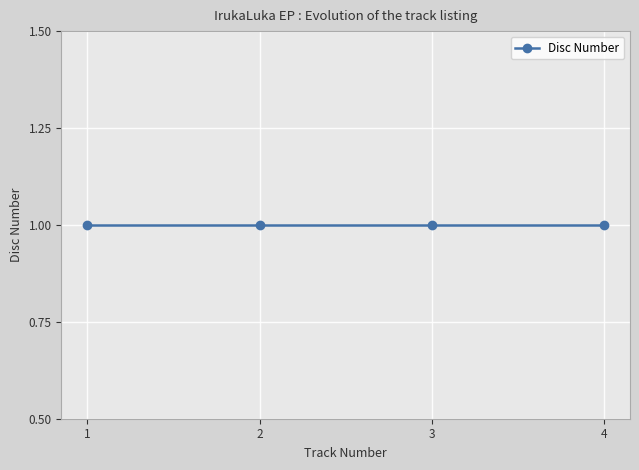

The chart shows a value of 4 at 1. True or false?

False